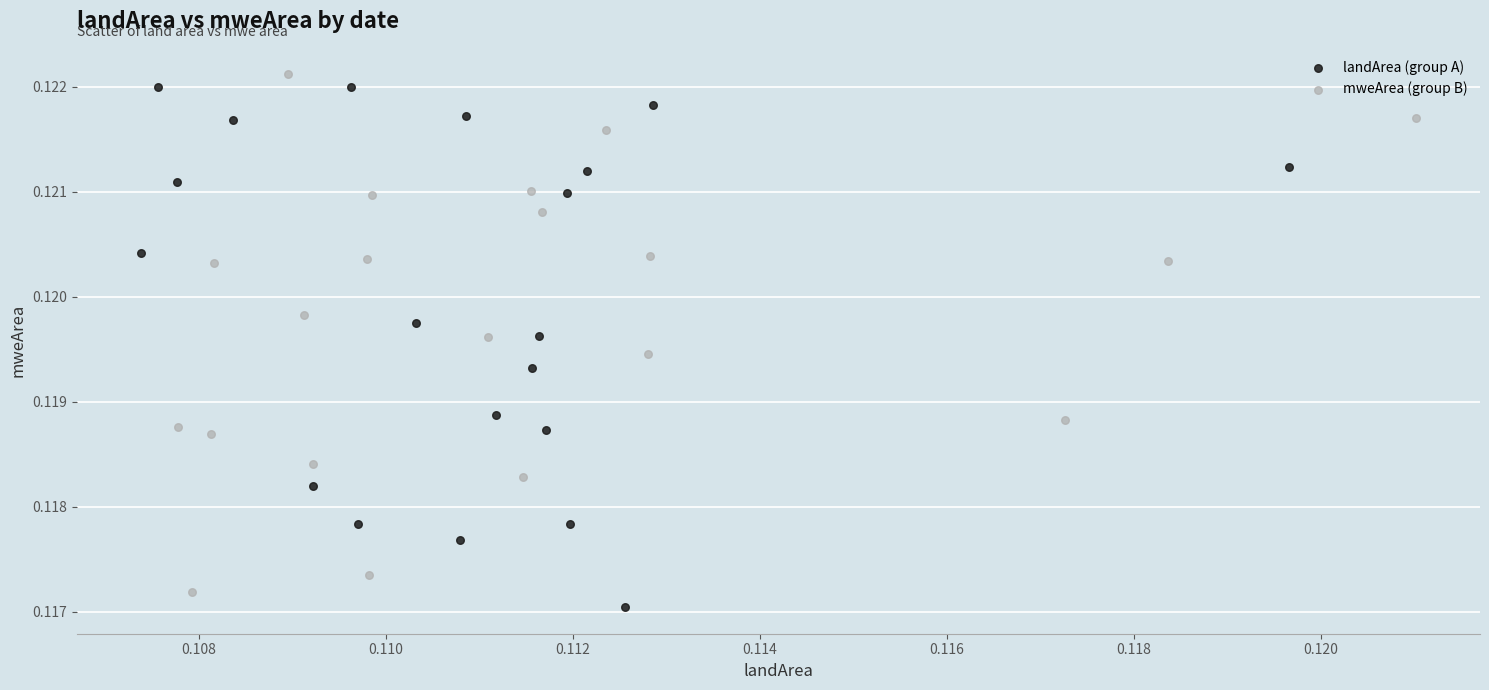

What are all the series names shown in the legend?

landArea (group A), mweArea (group B)